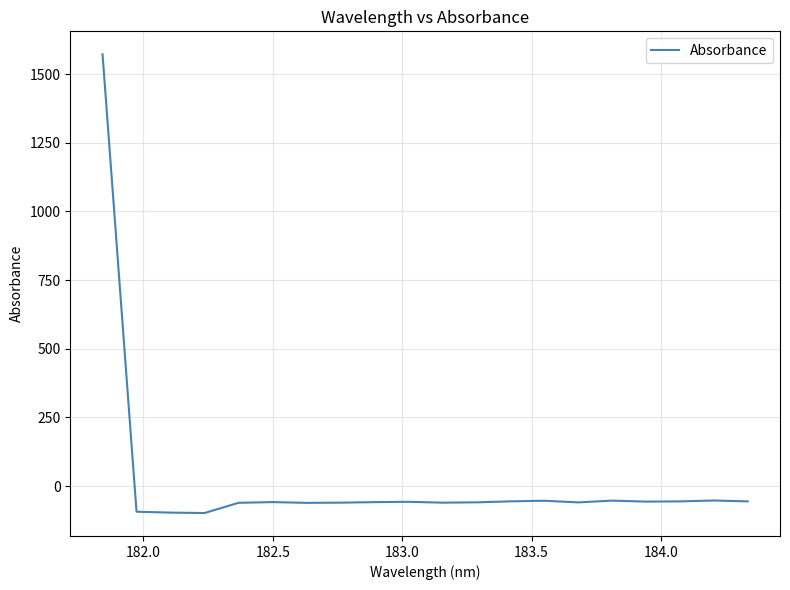

What is the smallest value displayed?

-98.3